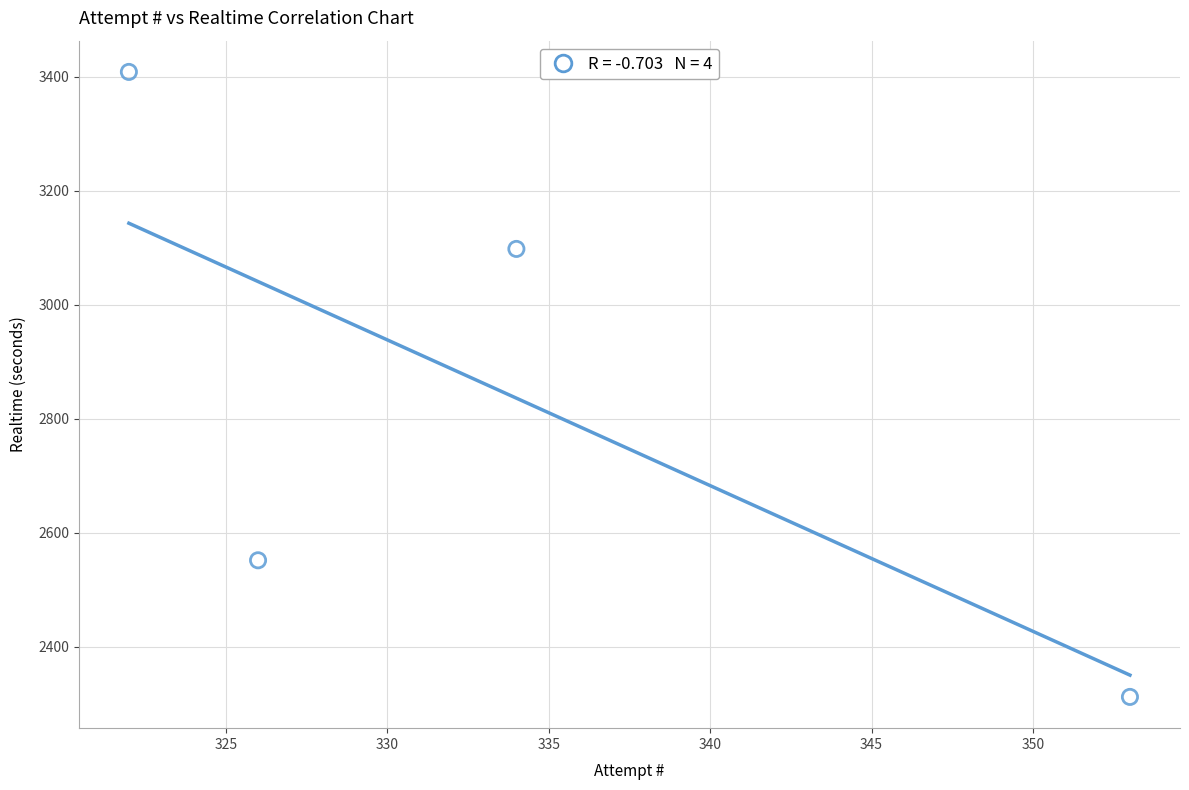

What is the range of Y values (max minus min)?

1096.8